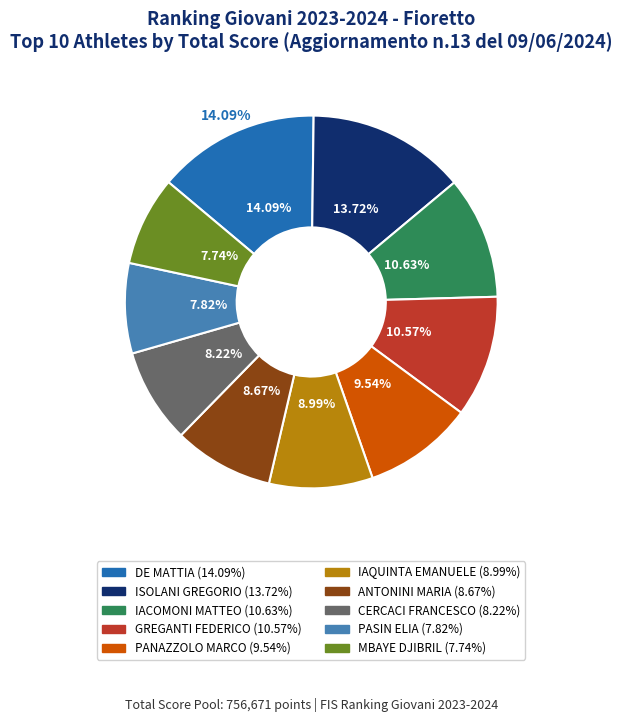

Approximately how many times larger is the value at ISOLANI GREGORIO compared to CERCACI FRANCESCO?

1.7